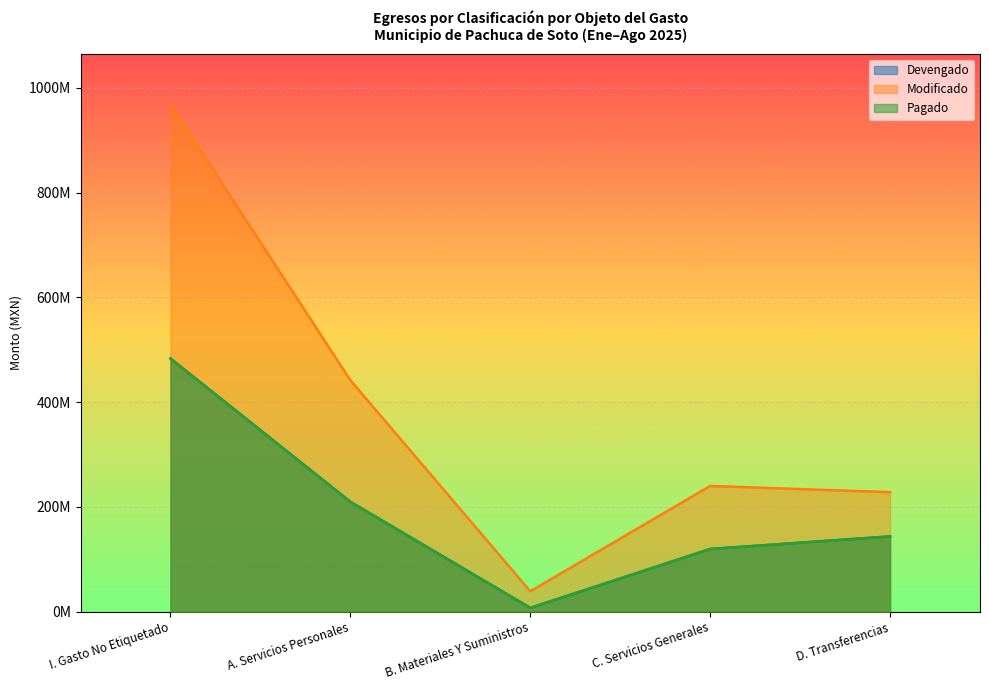

Where is Modificado nearest to the value 503600552?

A. Servicios Personales